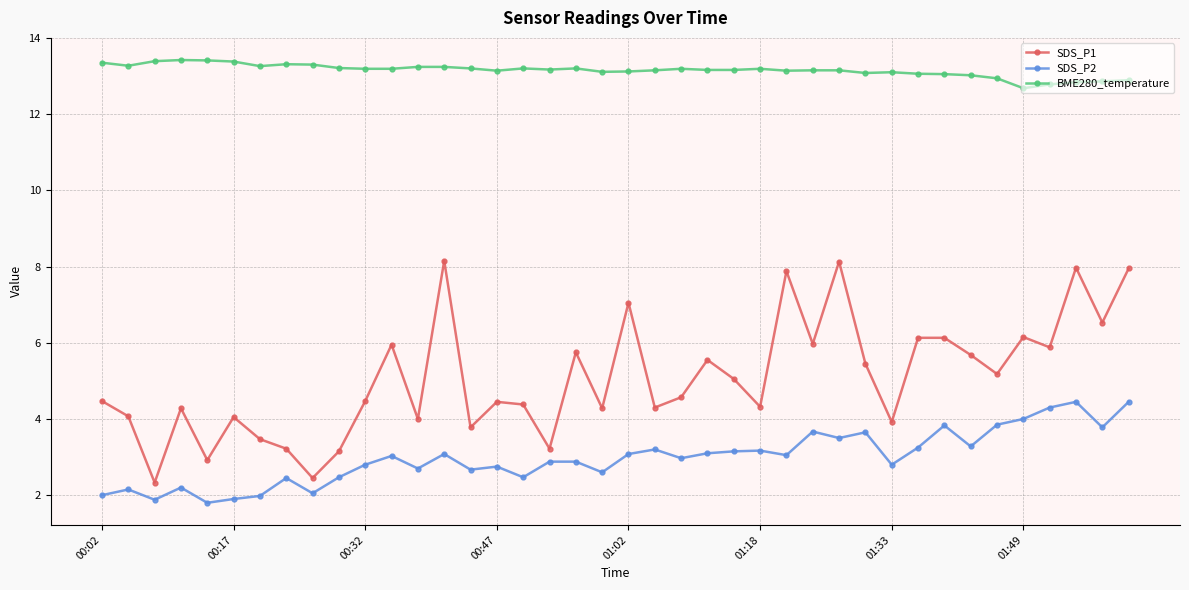

What is the maximum value shown in the chart?

13.4